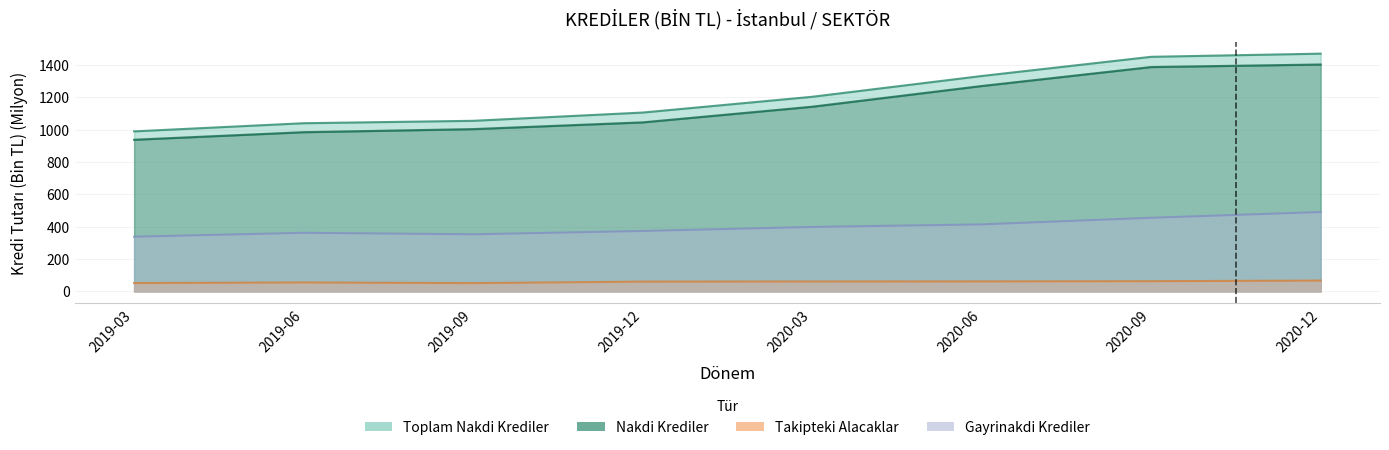

What is the approximate value of Gayrinakdi Krediler at 2020-03?

398.2